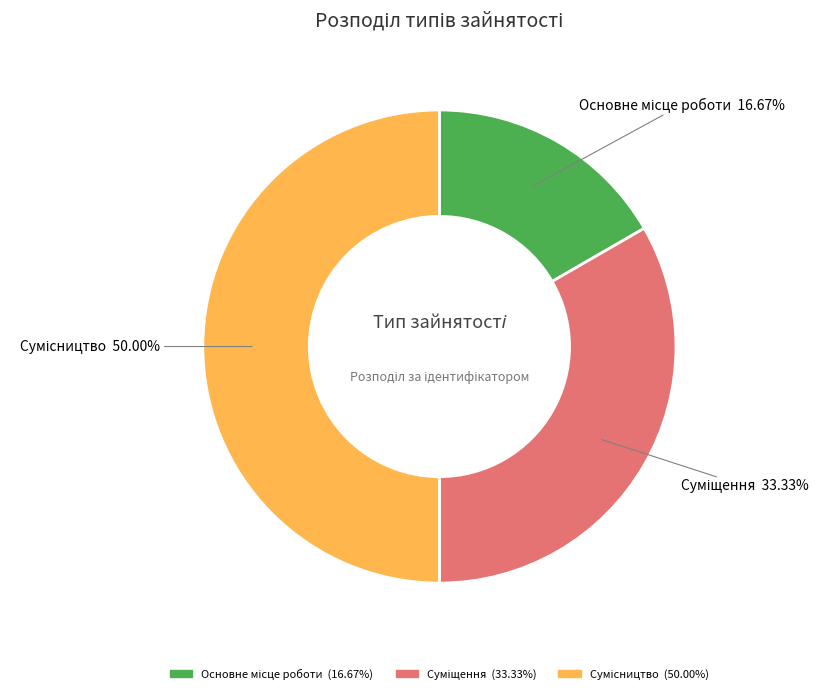

How many slices are in this pie chart?

3